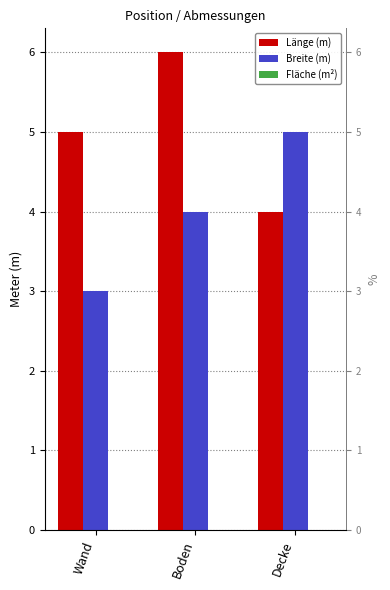

How many data points in Länge (m) are above 5?

1